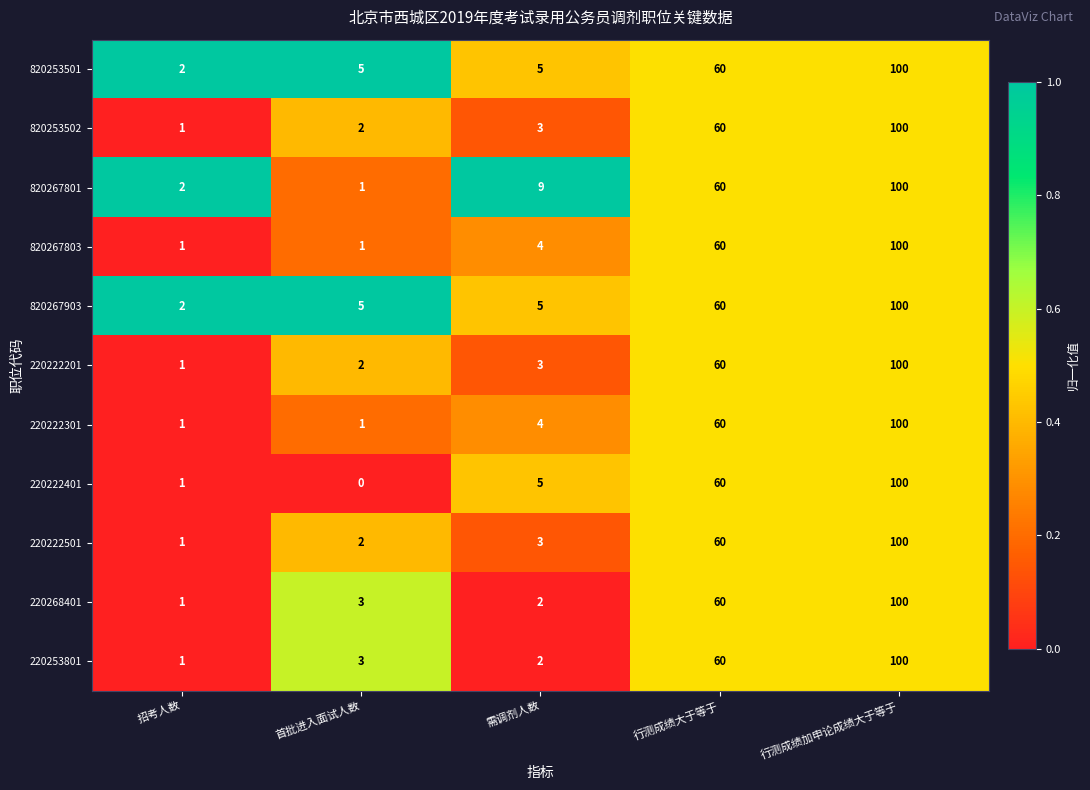

Which category has the highest value across all series?

行测成绩加申论成绩大于等于